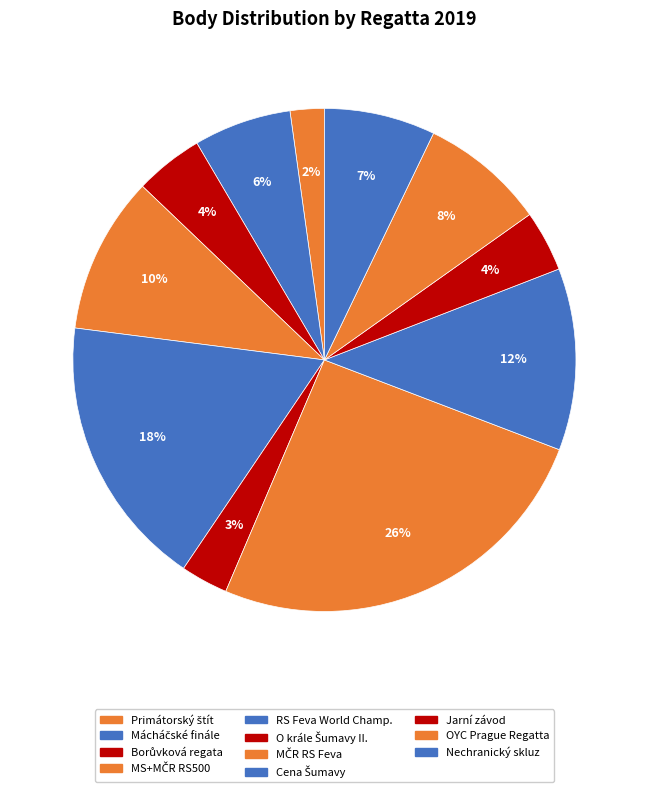

How many slices are in this pie chart?

11